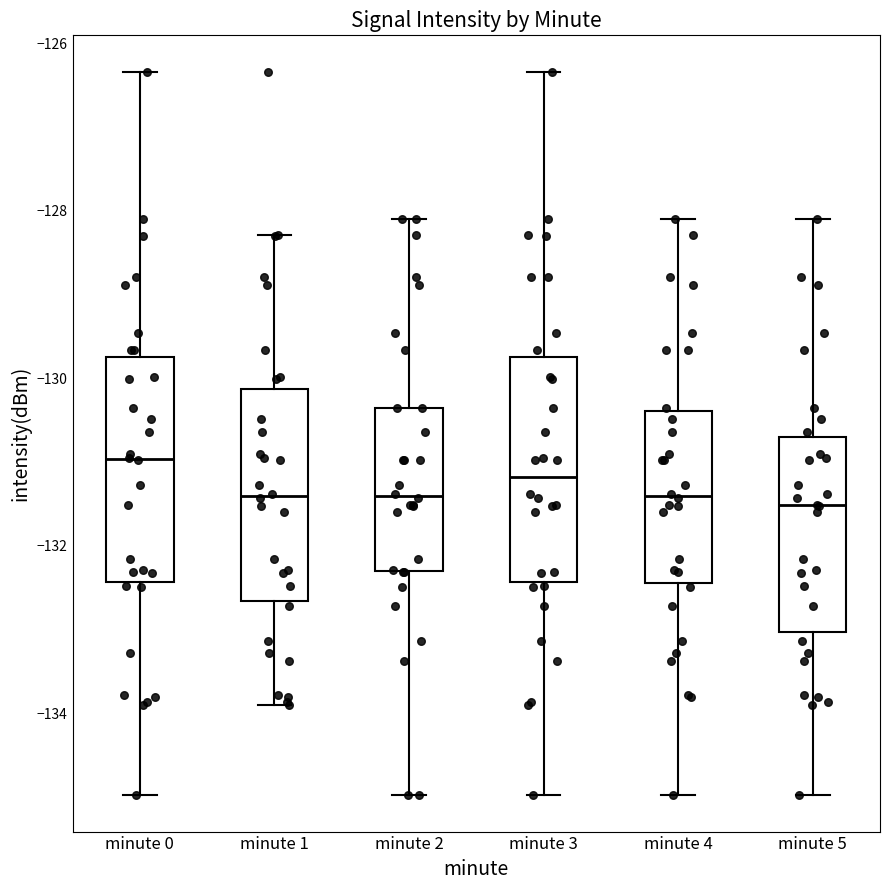

Reading left to right, transcribe this box plot: for each box, give where its median line is, the range the box spans, and where its two whiskers end, as read against the y-axis. The values are not printed on the chart, so give them approximately, as read against the axis.

minute 0: median -131.0, box -132.4 to -129.8, whiskers -135.0 to -126.4
minute 1: median -131.4, box -132.6 to -130.2, whiskers -134.0 to -128.2
minute 2: median -131.4, box -132.4 to -130.4, whiskers -135.0 to -128.2
minute 3: median -131.2, box -132.4 to -129.8, whiskers -135.0 to -126.4
minute 4: median -131.4, box -132.4 to -130.4, whiskers -135.0 to -128.2
minute 5: median -131.6, box -133.0 to -130.8, whiskers -135.0 to -128.2